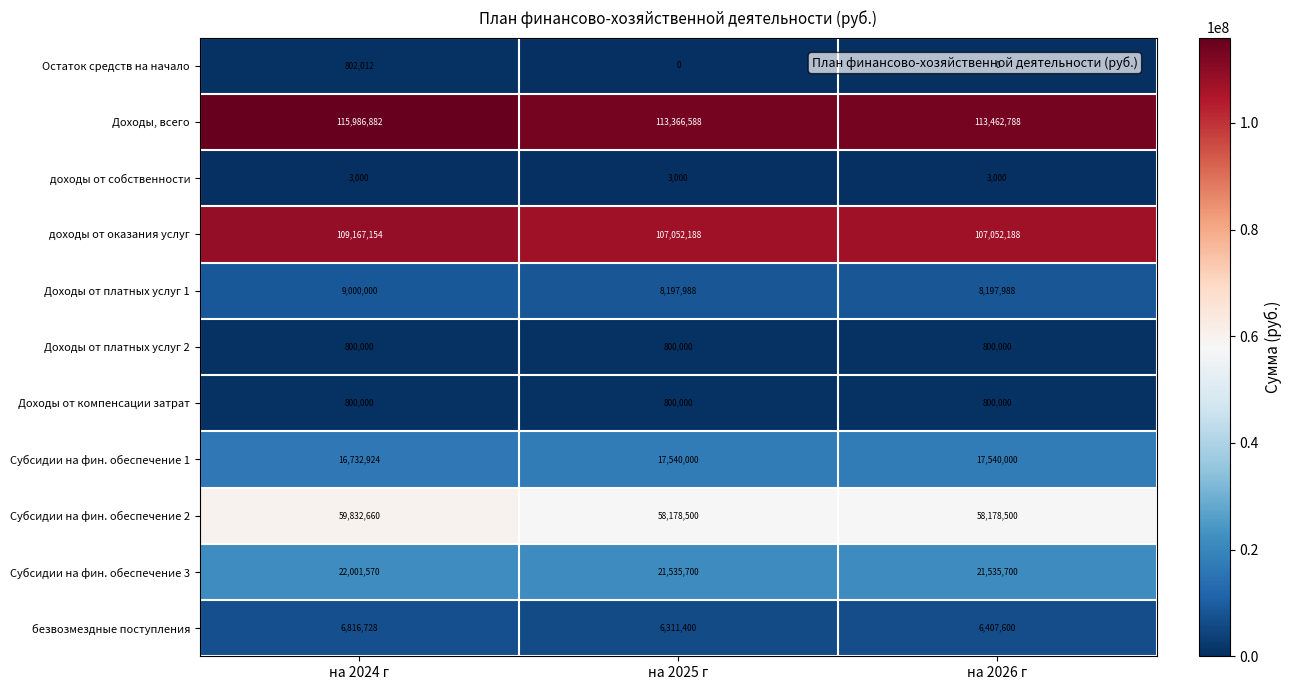

What value does the Субсидии на фин. обеспечение 2 series have at на 2026 г, to the nearest 50?

58178500